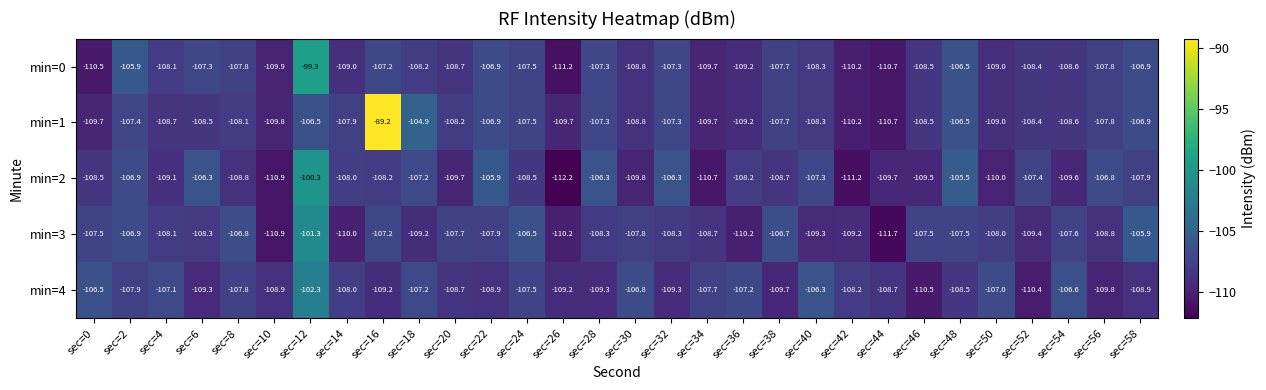

What is the difference between the min=0 values at sec=42 and sec=8?

2.4